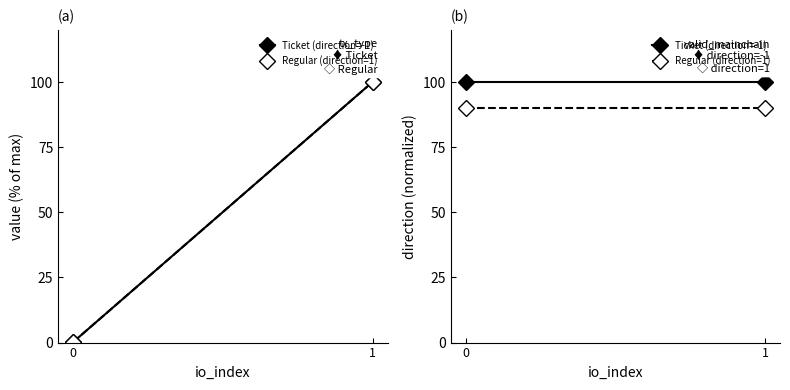

Between 0 and 1, which series saw the biggest shift?

Ticket (direction=-1)